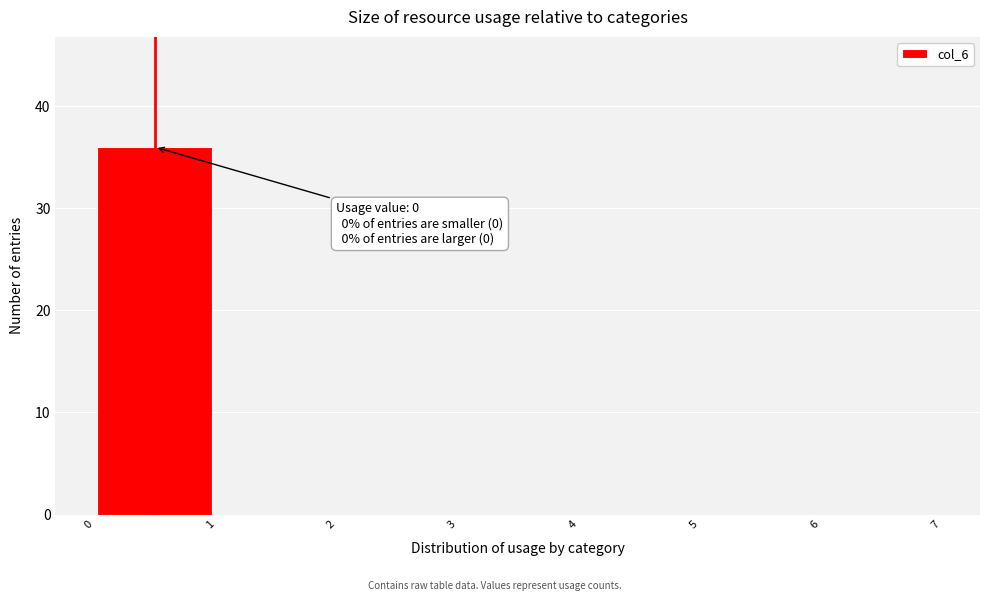

Over which range of the x-axis is the bar tallest?

0 to 1